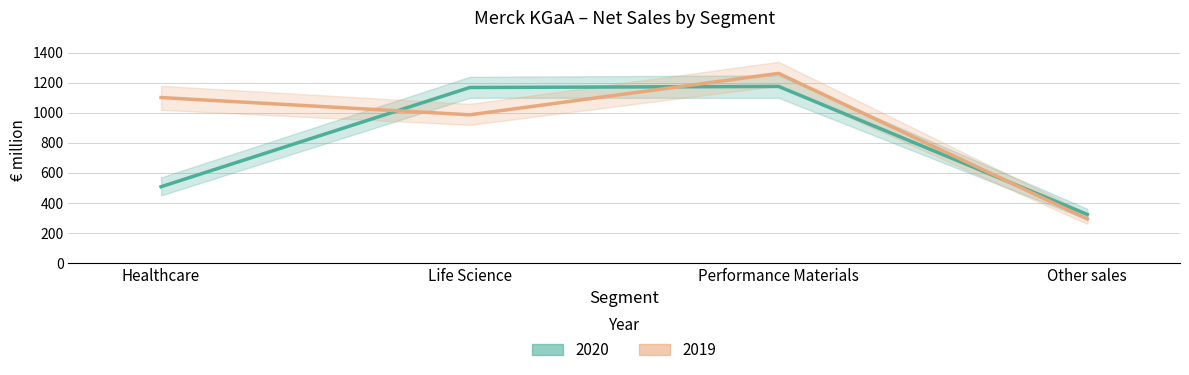

At which label does 2020 reach its peak?

Performance Materials